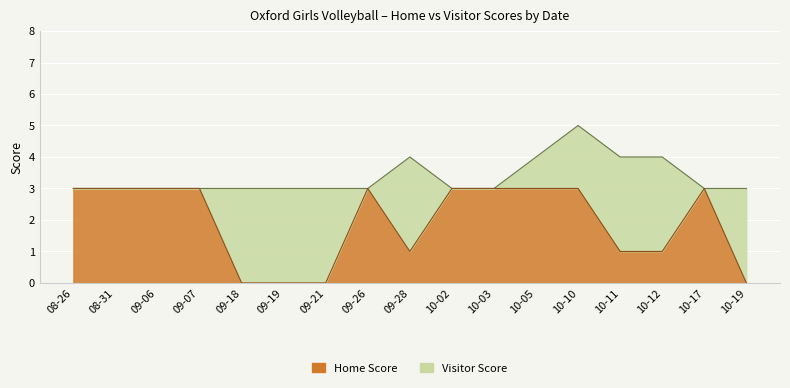

What is the ratio of the value at 10-17 to the value at 10-12?

3.0